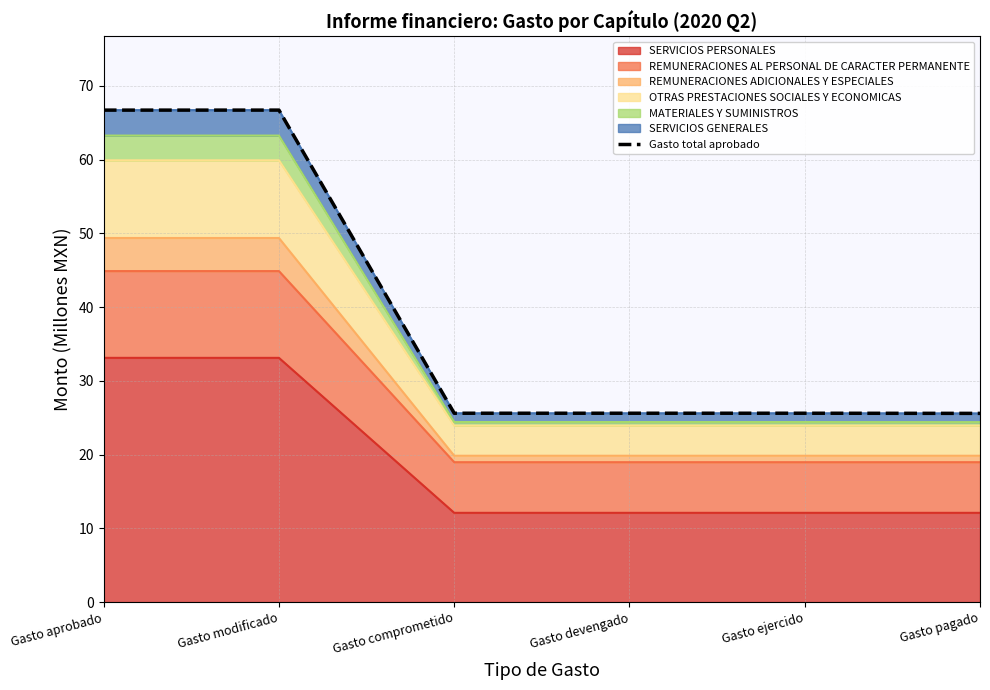

List the labels in order of value, largest first.

Gasto modificado, Gasto aprobado, Gasto comprometido, Gasto devengado, Gasto ejercido, Gasto pagado